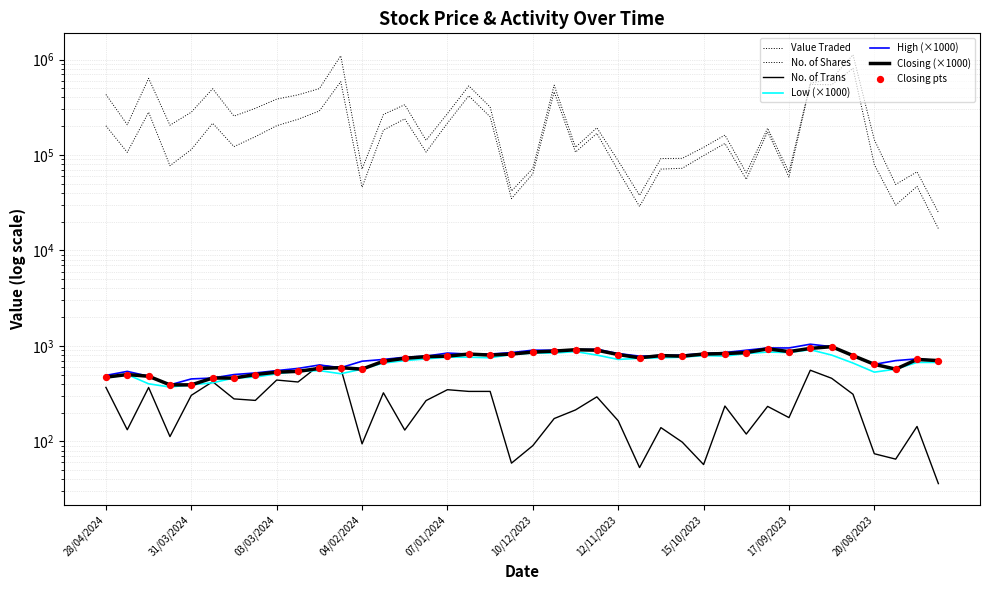

Is the value of No. of Shares at 28/04/2024 greater than the value of High at 15/10/2023?

Yes